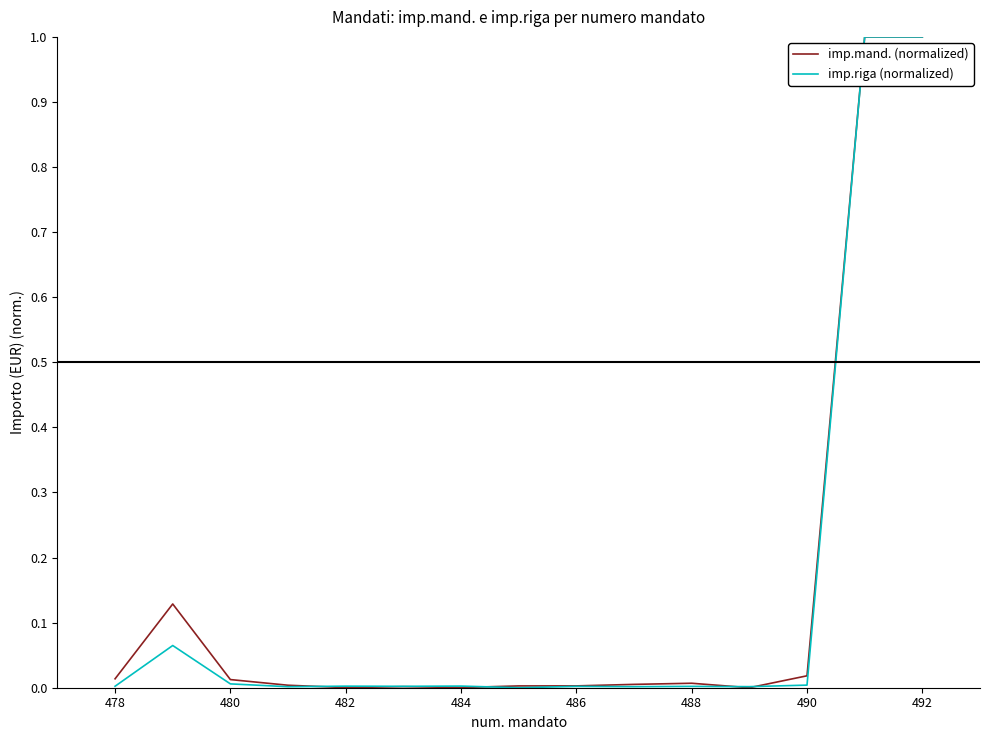

Reading right to left, what are all the values shown in this chart?

imp.mand. (normalized): 1.0	1.0	0.0	0.0	0.0	0.0	0.0	0.0	0.0	0.0	0.0	0.0	0.0	0.1	0.0
imp.riga (normalized): 1.0	1.0	0.0	0.0	0.0	0.0	0.0	0.0	0.0	0.0	0.0	0.0	0.0	0.1	0.0